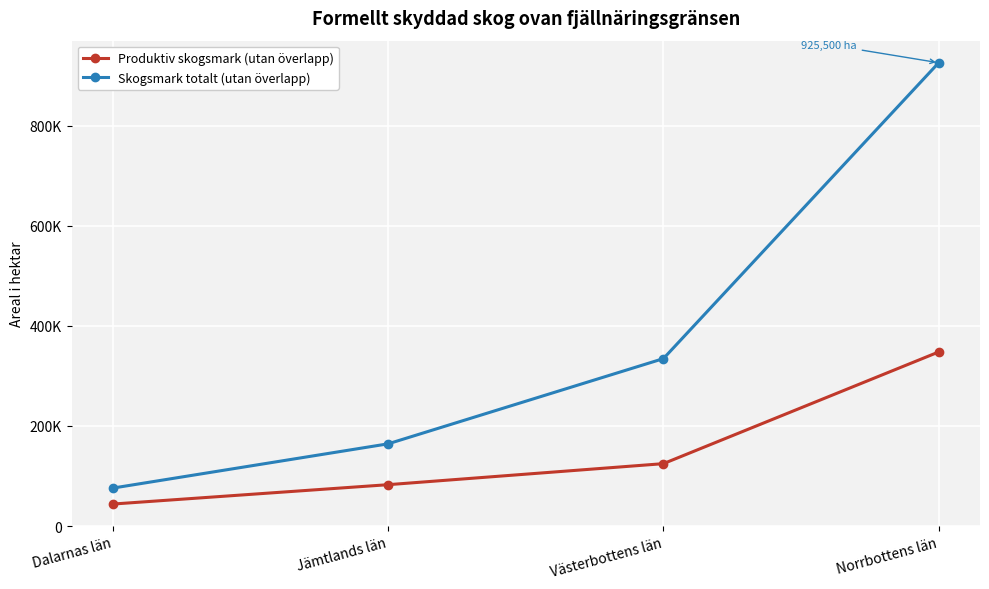

Does the chart display data point markers on the line(s)?

Yes